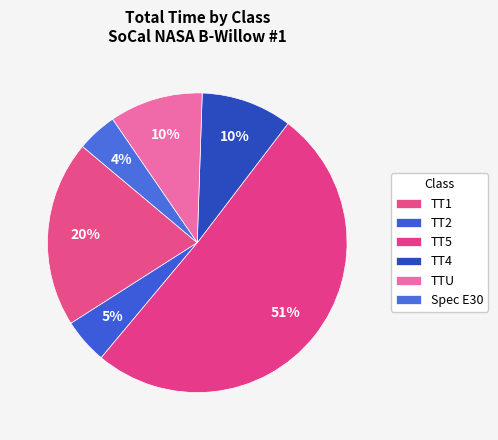

How many segments does this pie chart have?

6